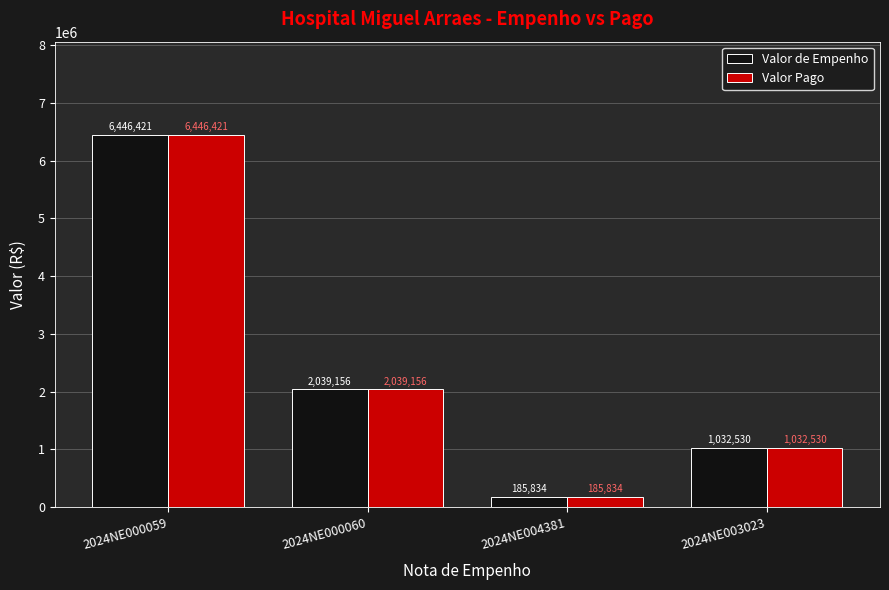

How many bars are there in each group?

2